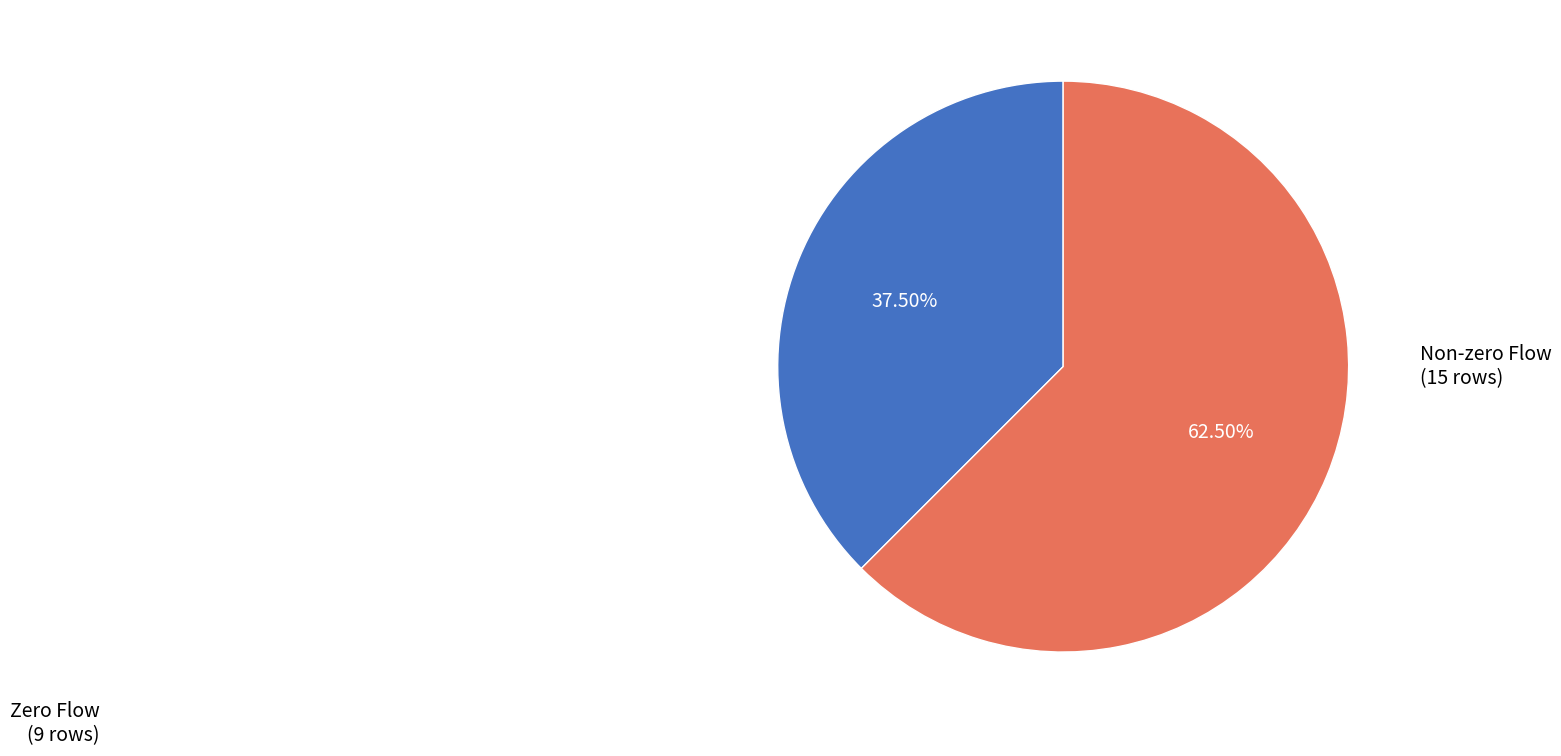

Does any single category account for the majority?

Yes